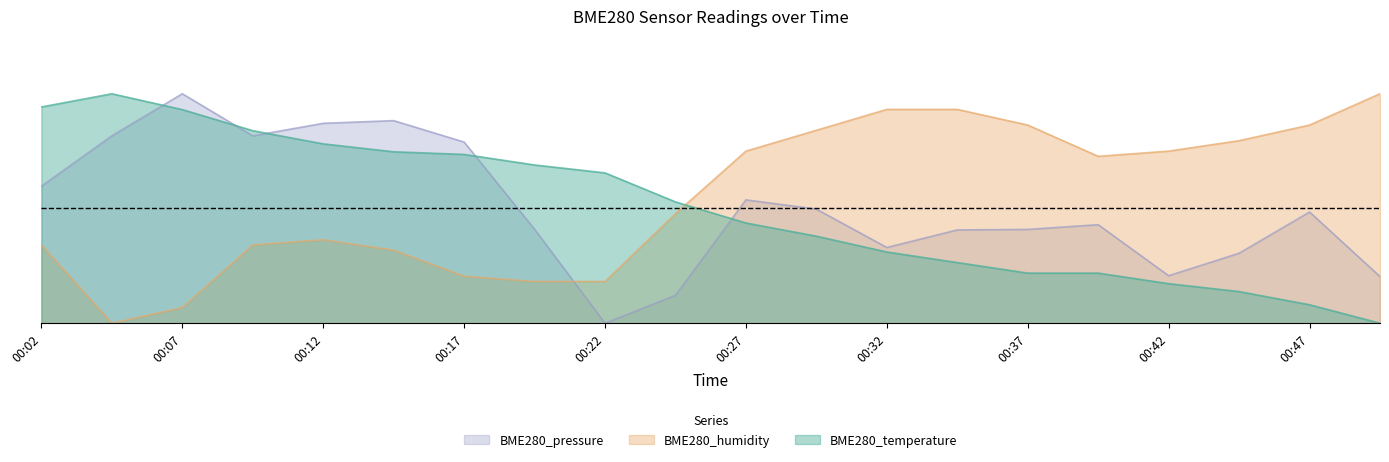

Rank the series at 00:47 from highest to lowest value.

BME280_humidity, BME280_pressure, BME280_temperature